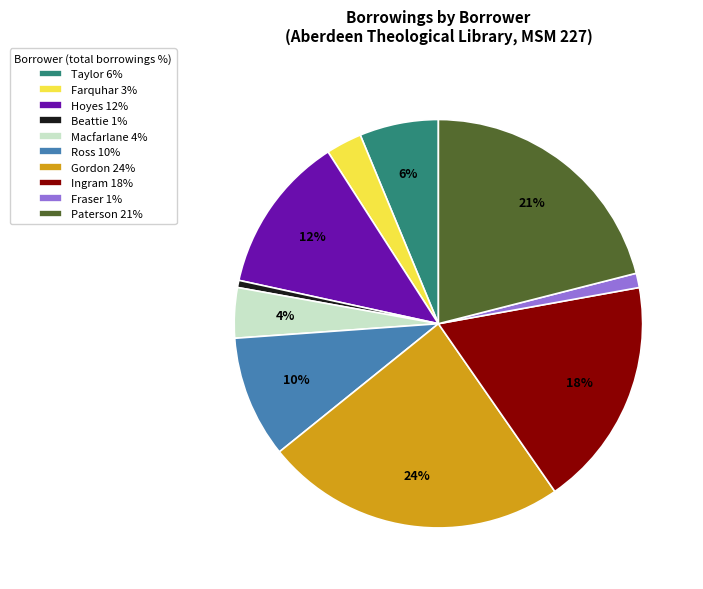

Which has a higher value, Macfarlane 4% or Gordon 24%?

Gordon 24%